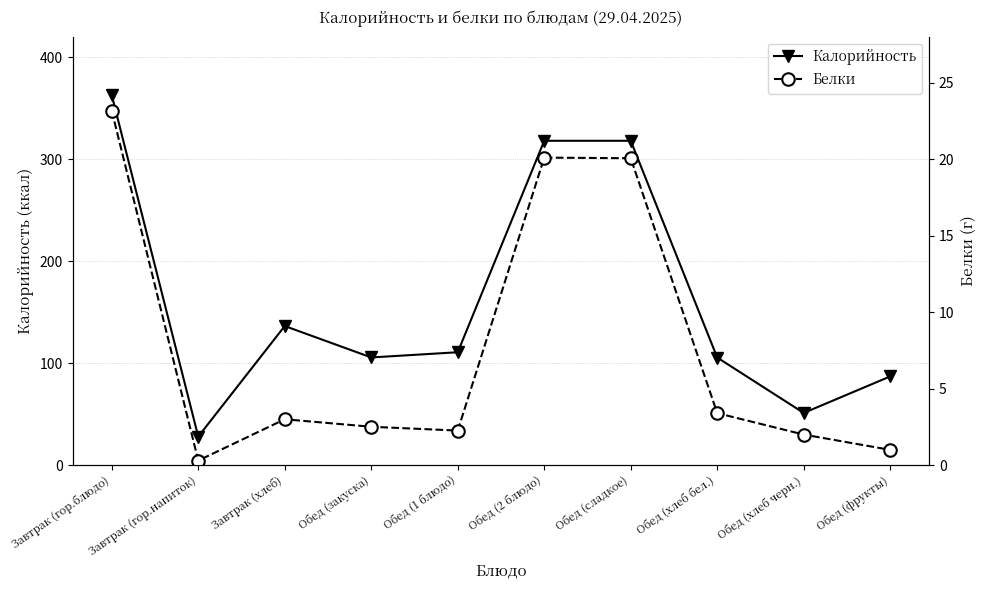

What are all the series names shown in the legend?

Калорийность, Белки